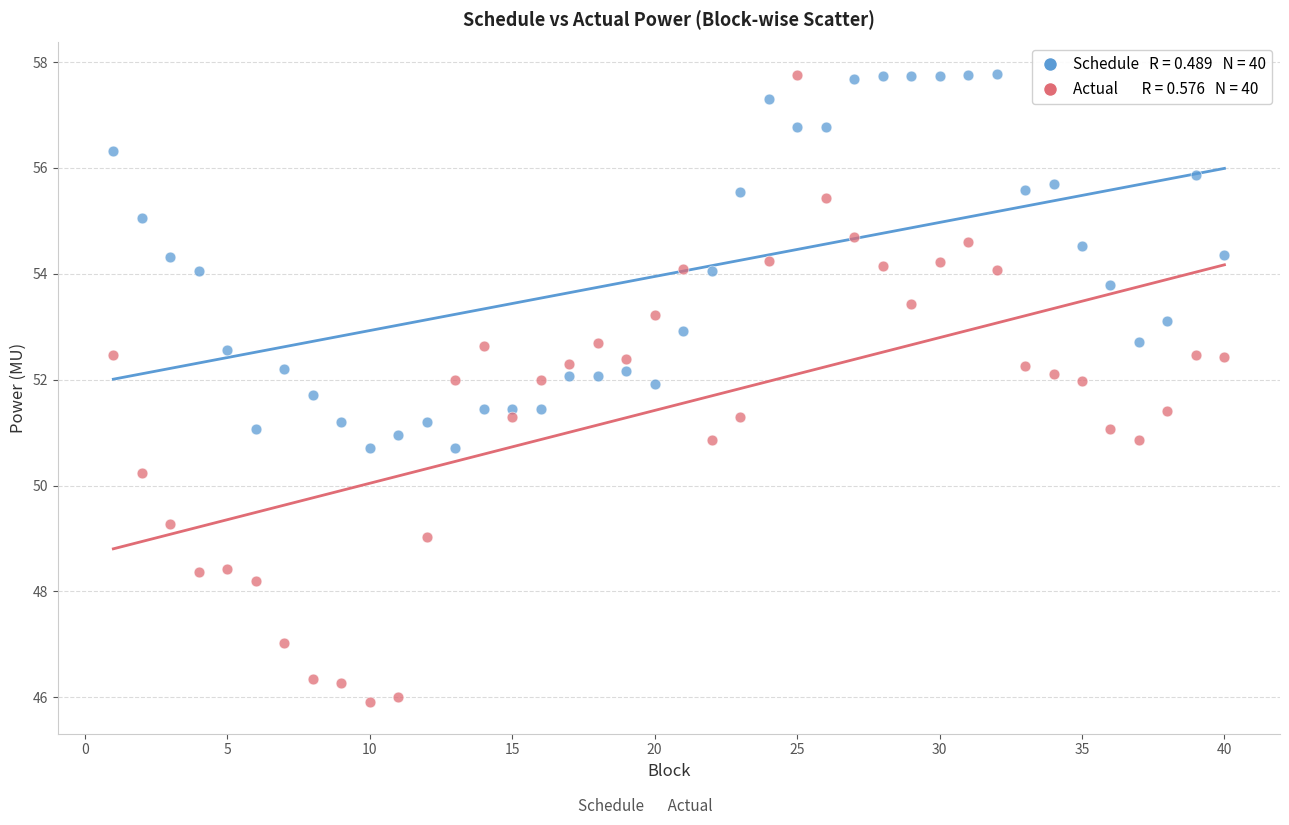

Across all data points, what is the range of Y values (max minus min)?

11.9